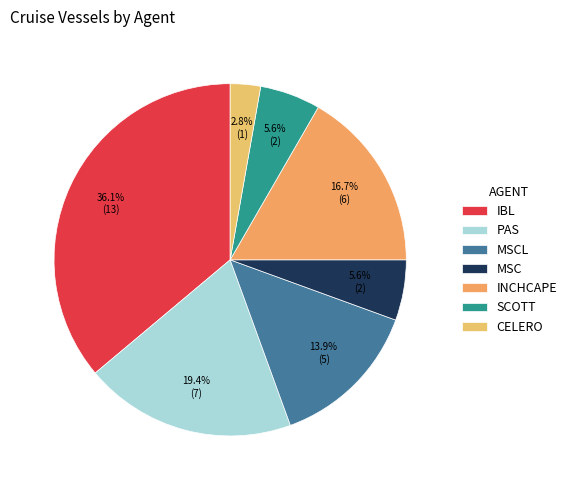

Which has a higher value, SCOTT or MSC?

SCOTT